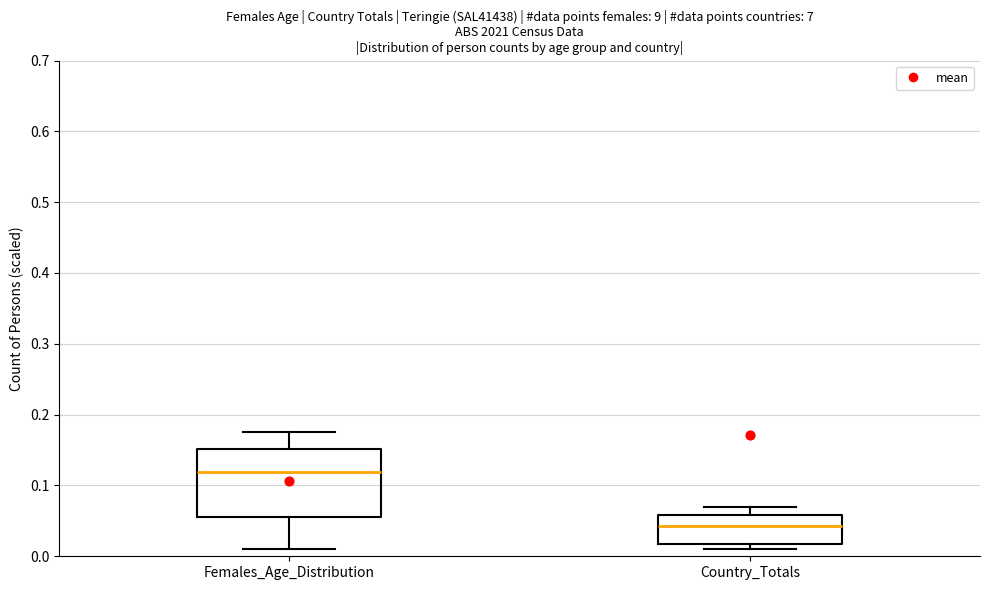

Which box's median line is the lowest?

Country_Totals